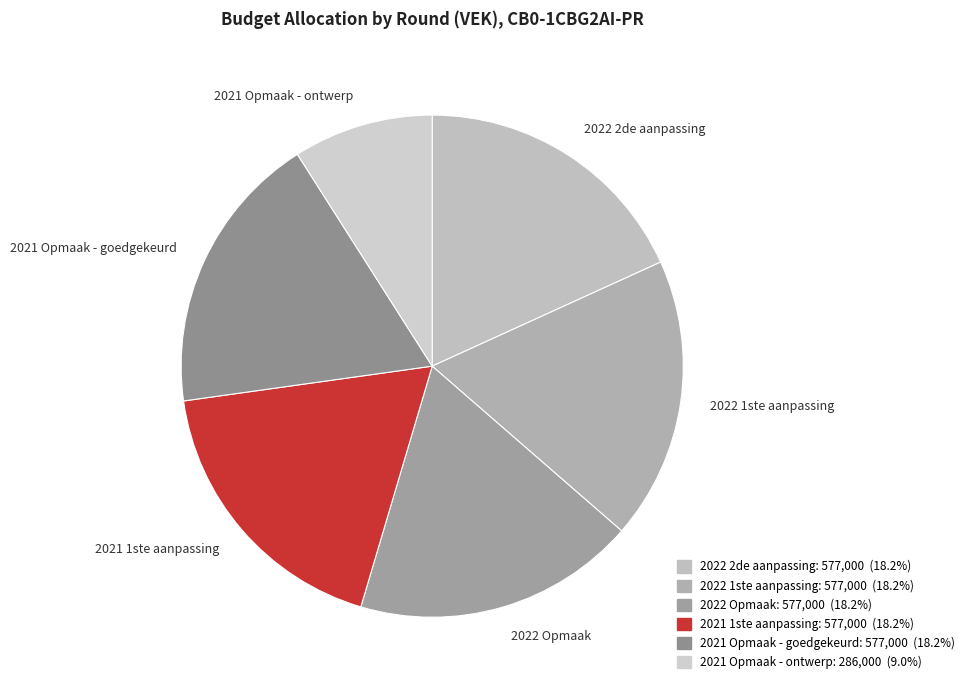

Which slice is the smallest?

2021 Opmaak - ontwerp